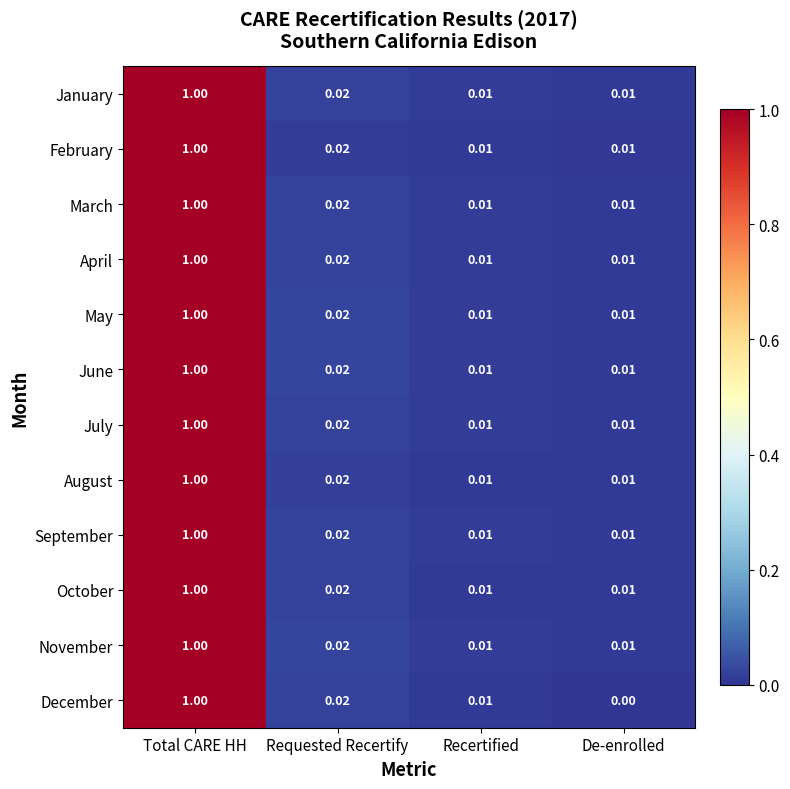

Which series has the largest range (max minus min)?

December